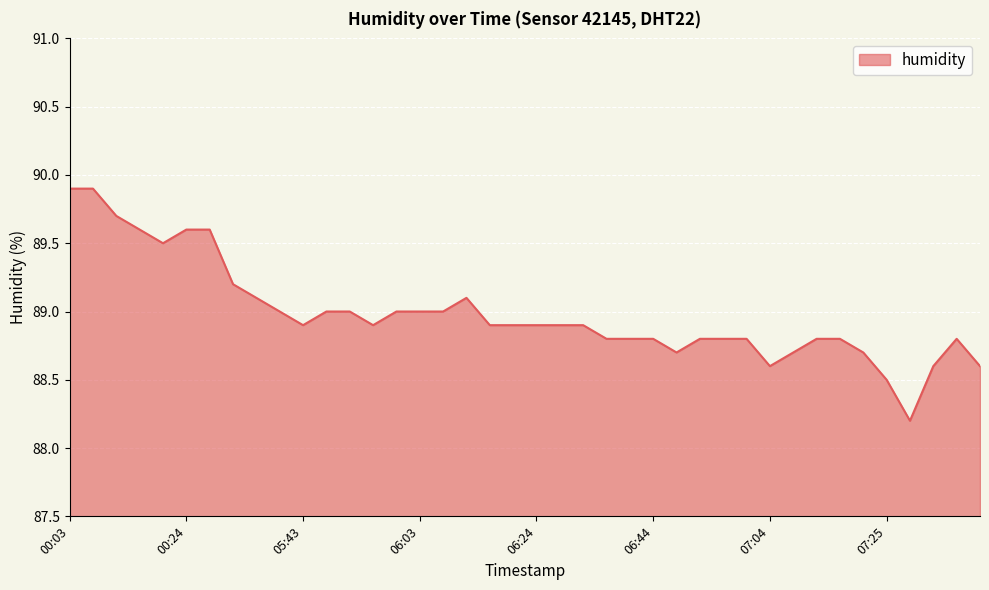

What is the greatest value displayed?

89.9